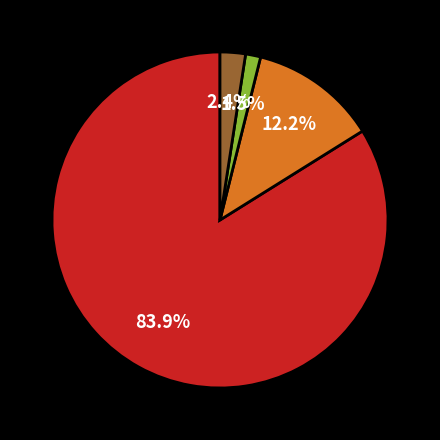

Is there a majority slice in this chart?

Yes